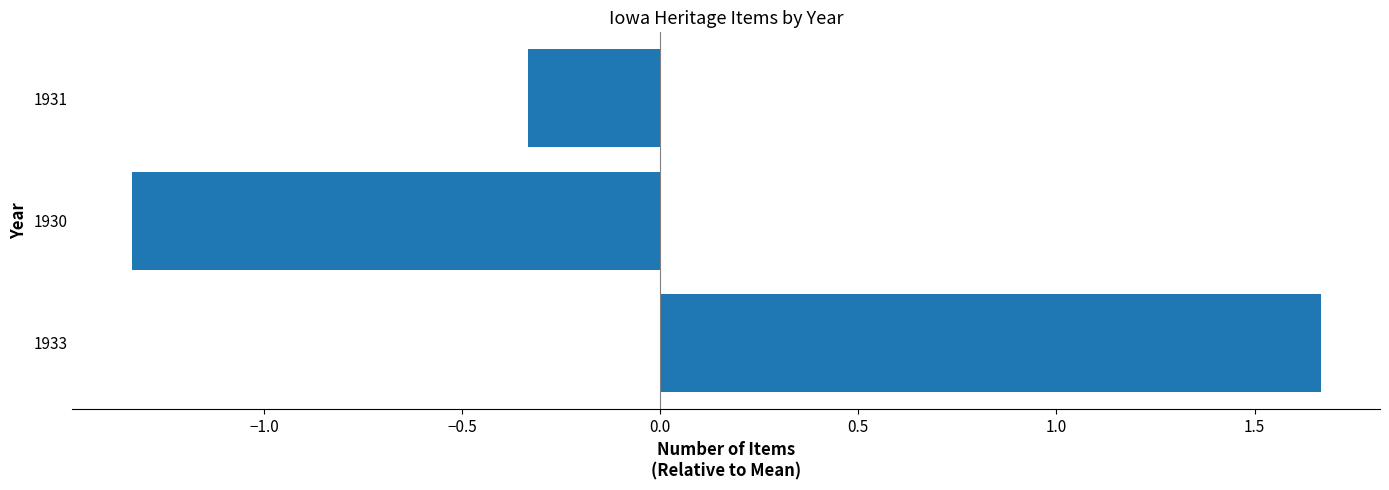

What is the difference between the second highest and minimum values?

1.0